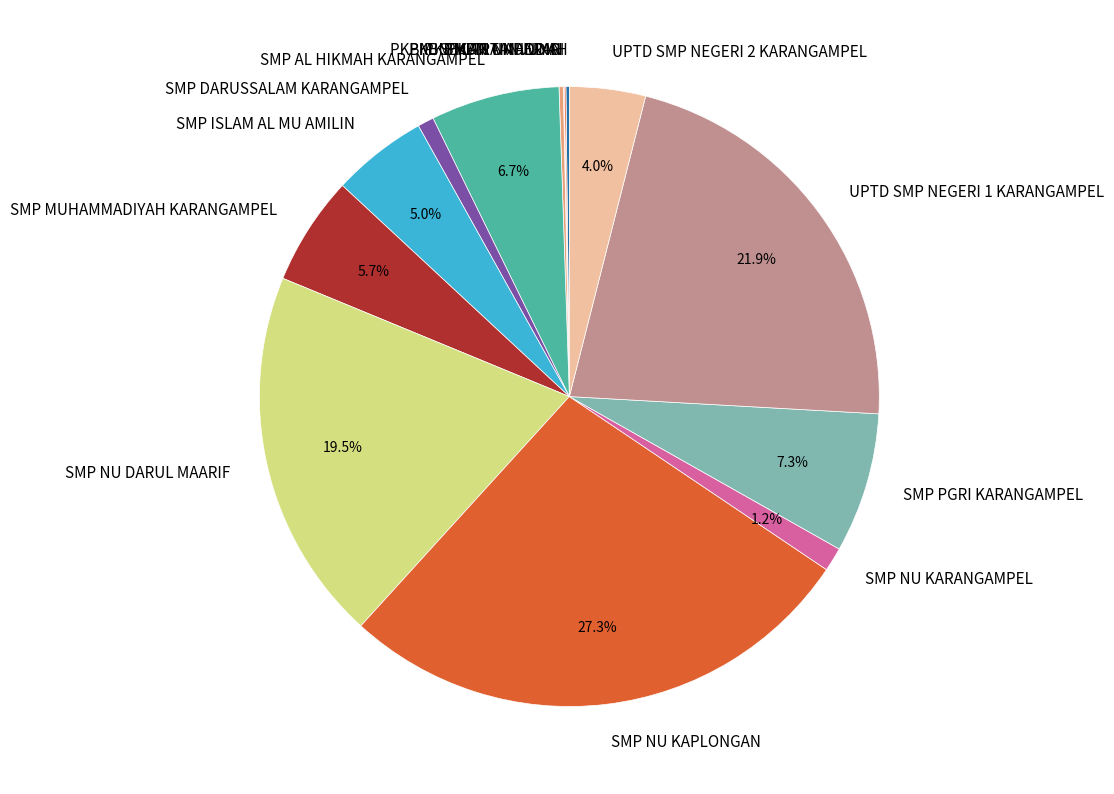

Which slice is the largest?

SMP NU KAPLONGAN